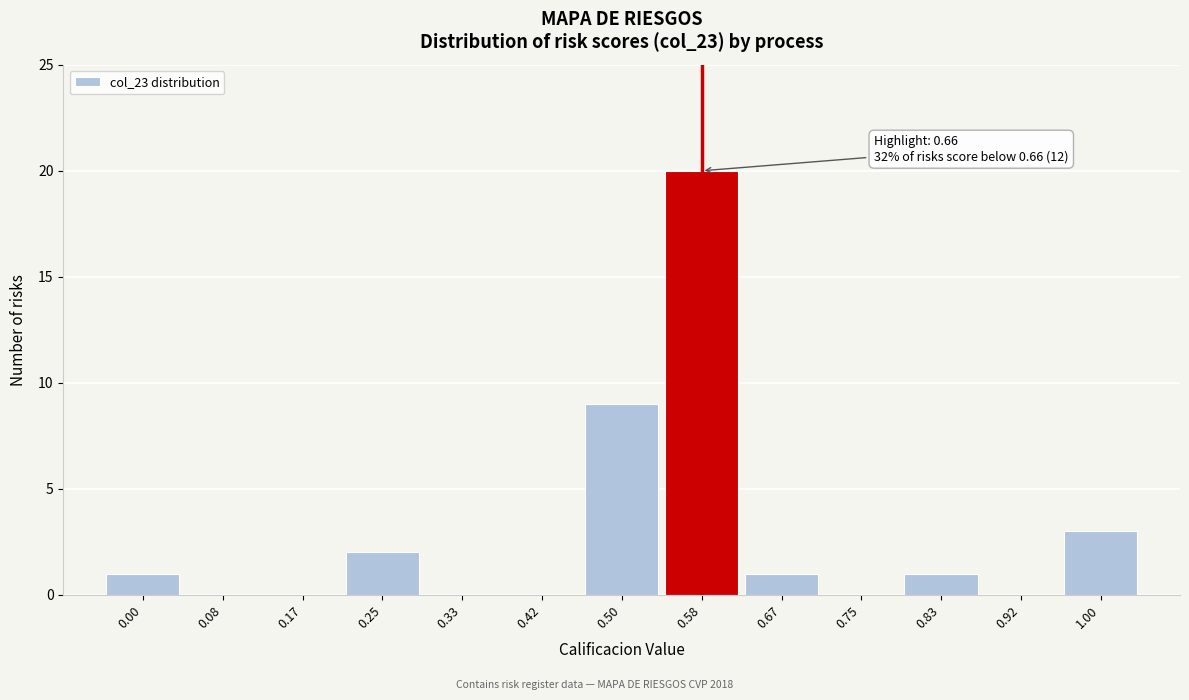

Reading left to right, transcribe all the data shown in this chart.

0.00=1	0.08=0	0.17=0	0.25=2	0.33=0	0.42=0	0.50=9	0.58=20	0.67=1	0.75=0	0.83=1	0.92=0	1.00=3